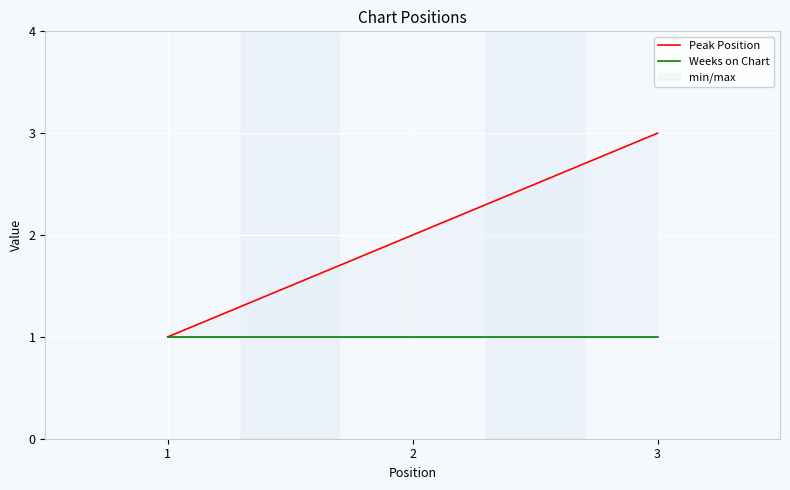

At which label is Weeks on Chart closest to 1?

1